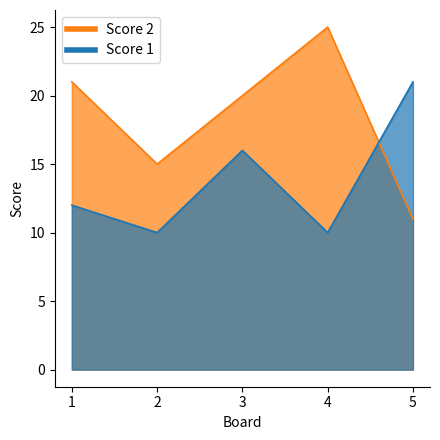

How many times do Score 1 and Score 2 cross each other?

1